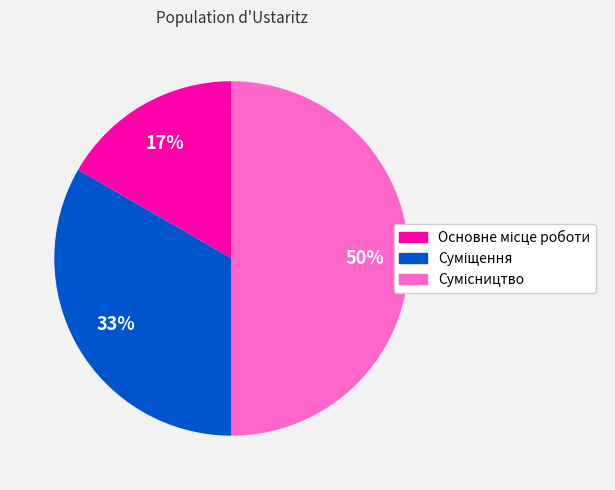

To the nearest percent, what is the average slice percentage?

33%